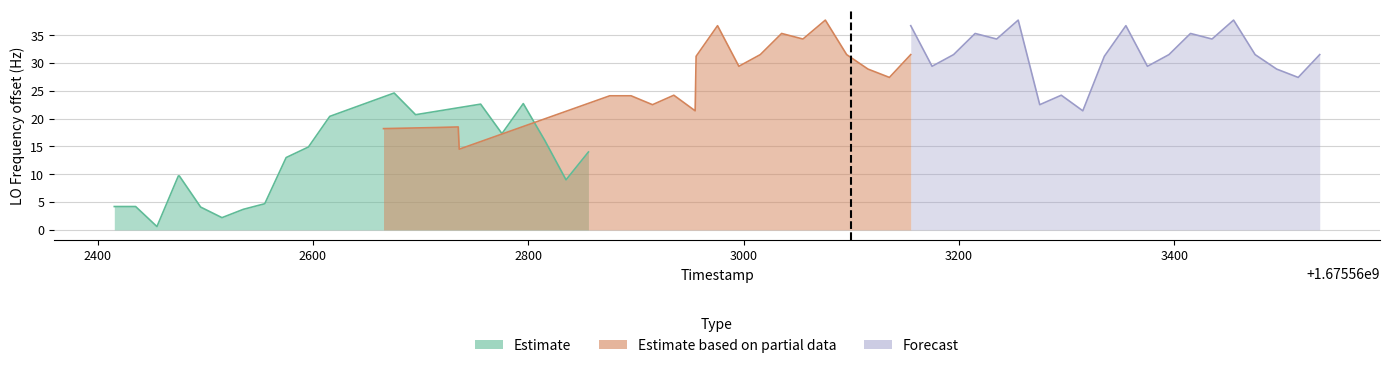

The value of Forecast at 18 is 15.9. True or false?

False